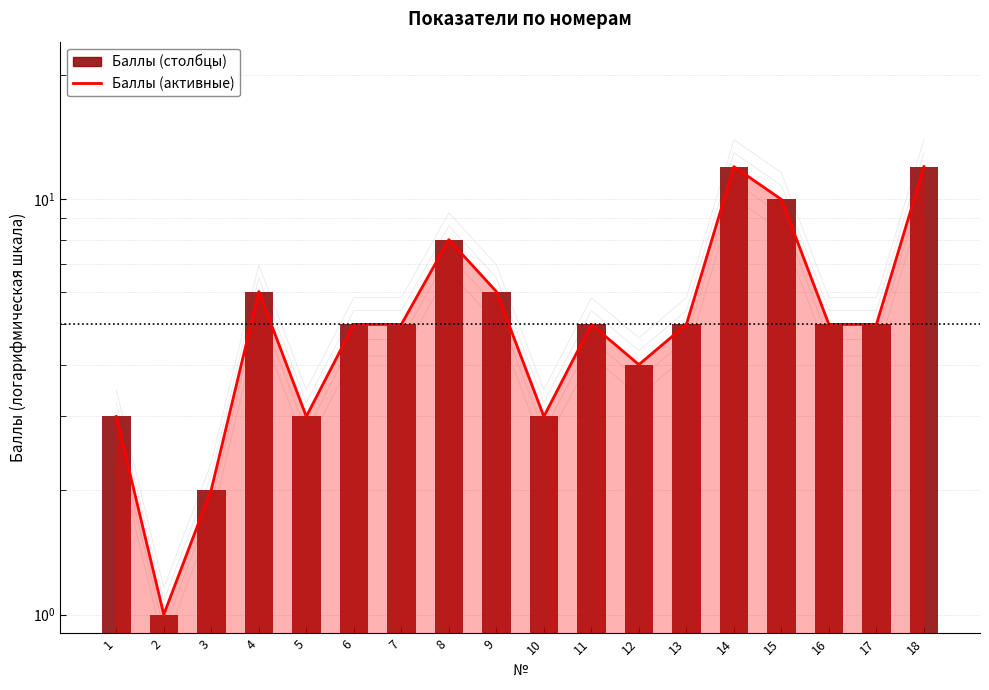

Which series changed the most between 7 and 16?

Баллы (активные)